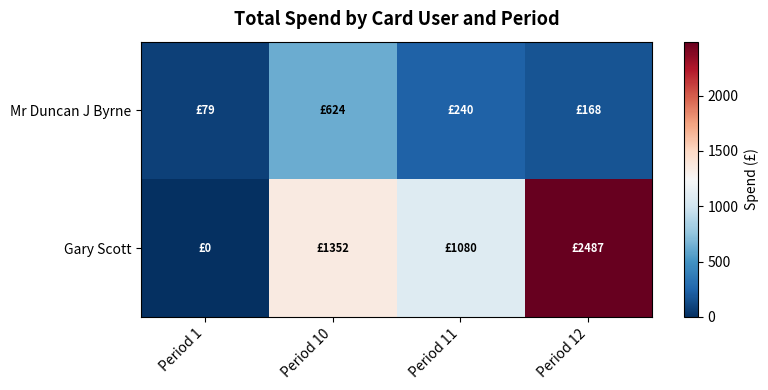

Reading left to right, extract all data points from this chart.

Mr Duncan J Byrne: Period 1=78.6	Period 10=624.2	Period 11=240.5	Period 12=168.0
Gary Scott: Period 1=0.0	Period 10=1351.6	Period 11=1080.5	Period 12=2487.4